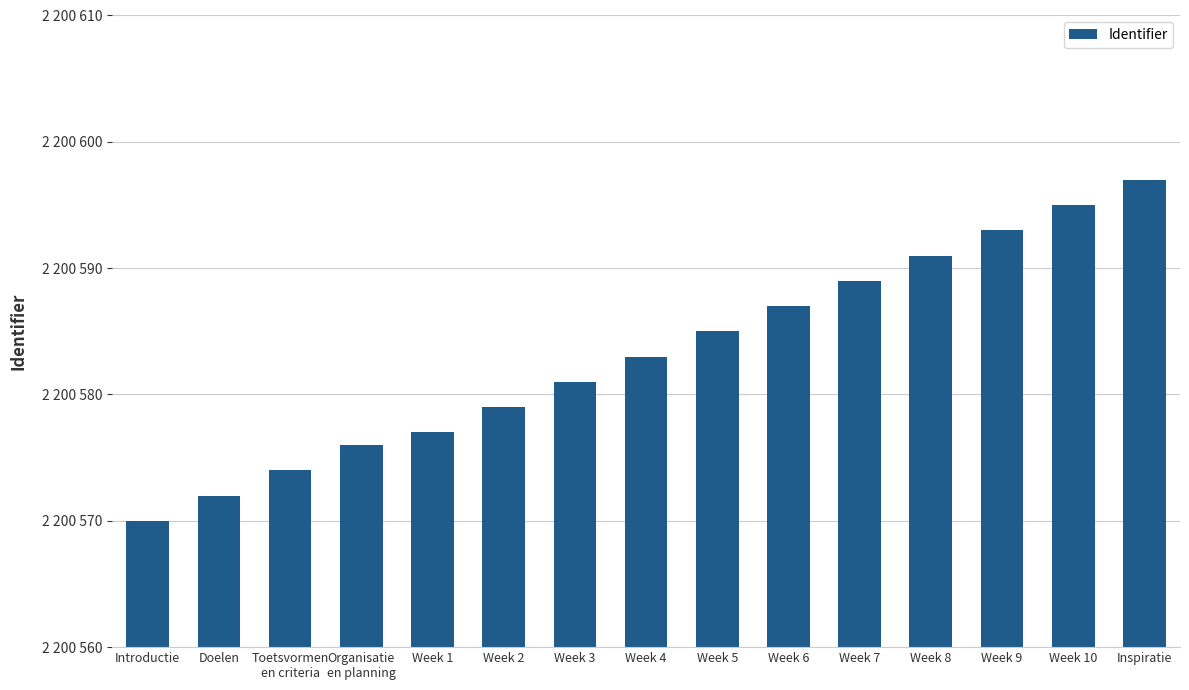

What is the label of the 2nd bar from the left?

Doelen